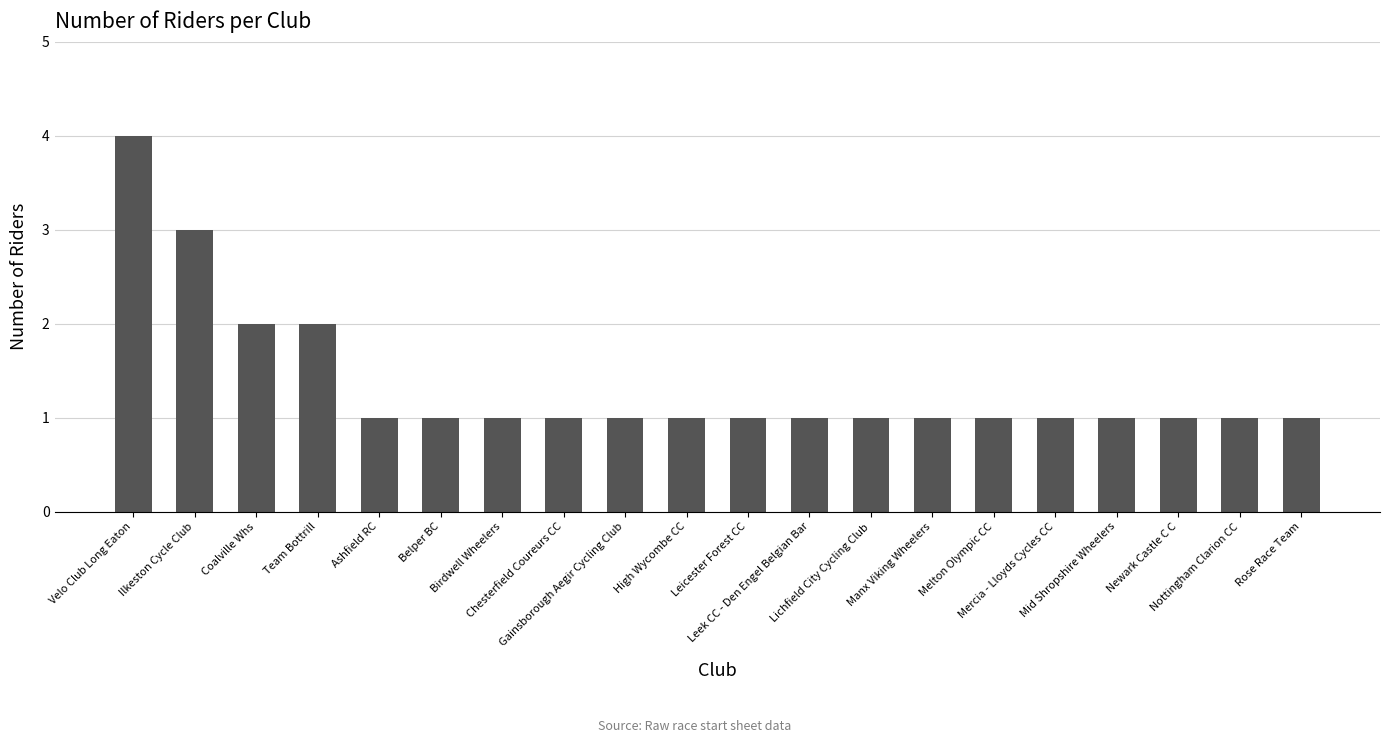

Does the chart contain stacked bars?

No